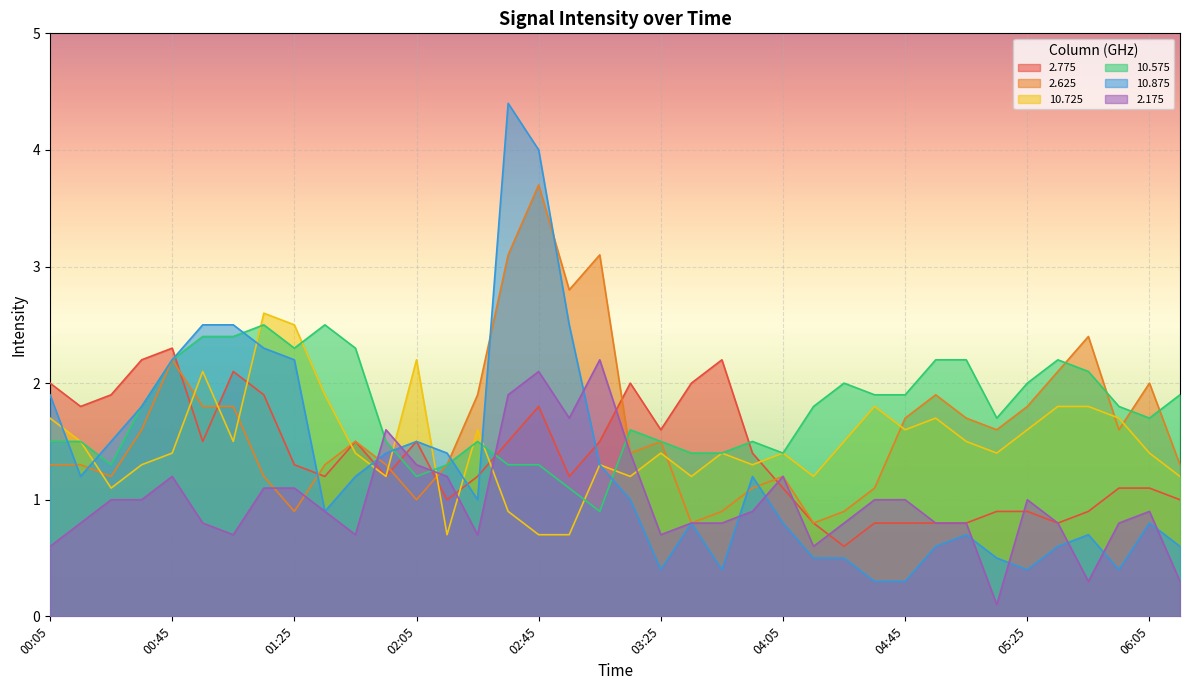

At which label does 2.775 first exceed 1?

00:05